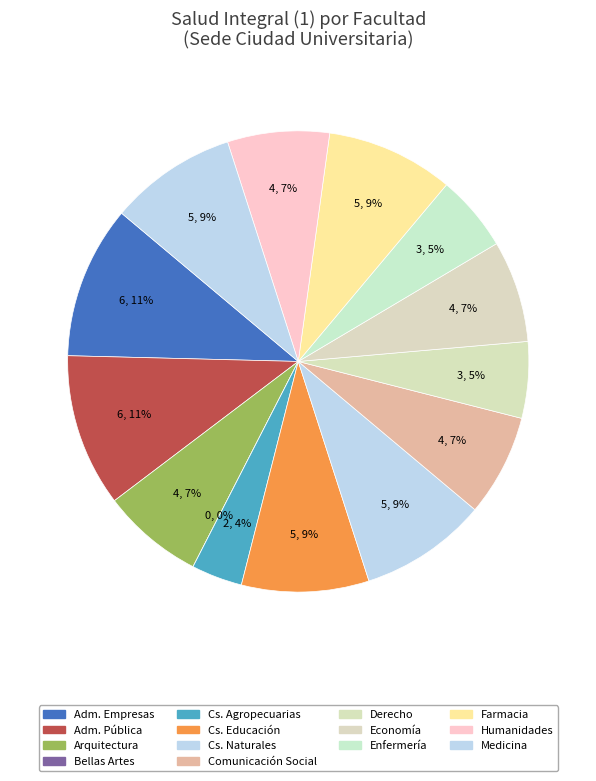

To the nearest percent, what percentage of the pie is Enfermería?

5%